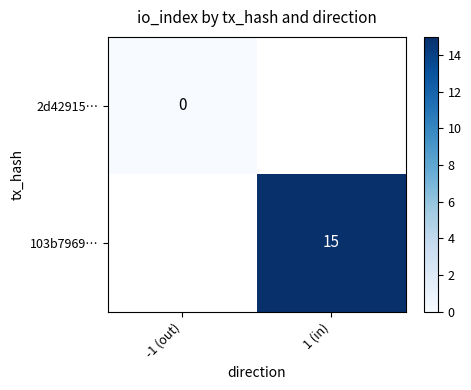

Which label corresponds to the largest value in the chart?

1 (in)